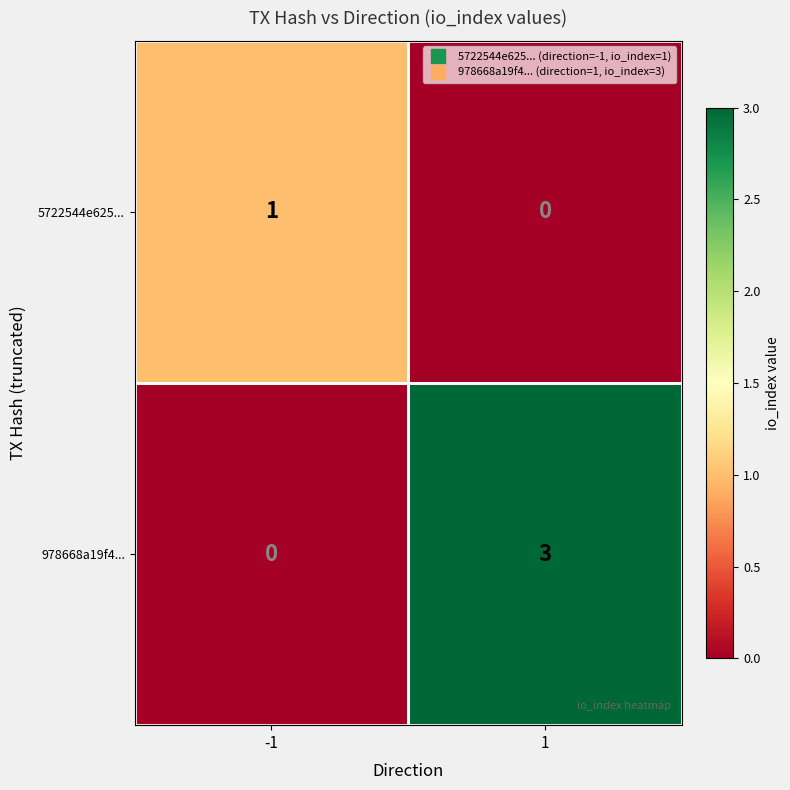

The 978668a19f4... series shows 1 at 1. True or false?

False